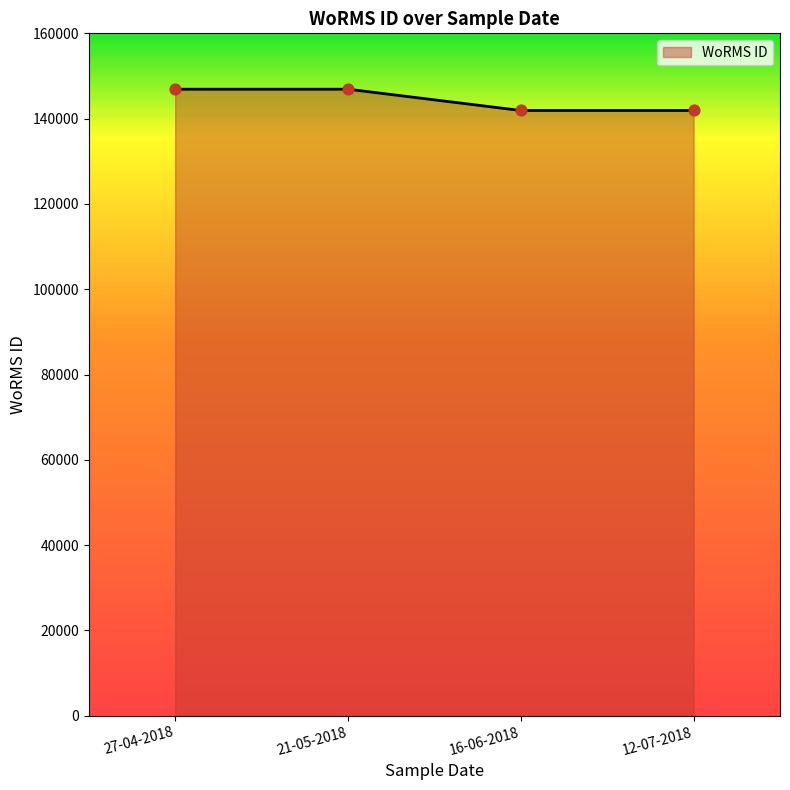

What is the change in value from 27-04-2018 to 16-06-2018?

-4993